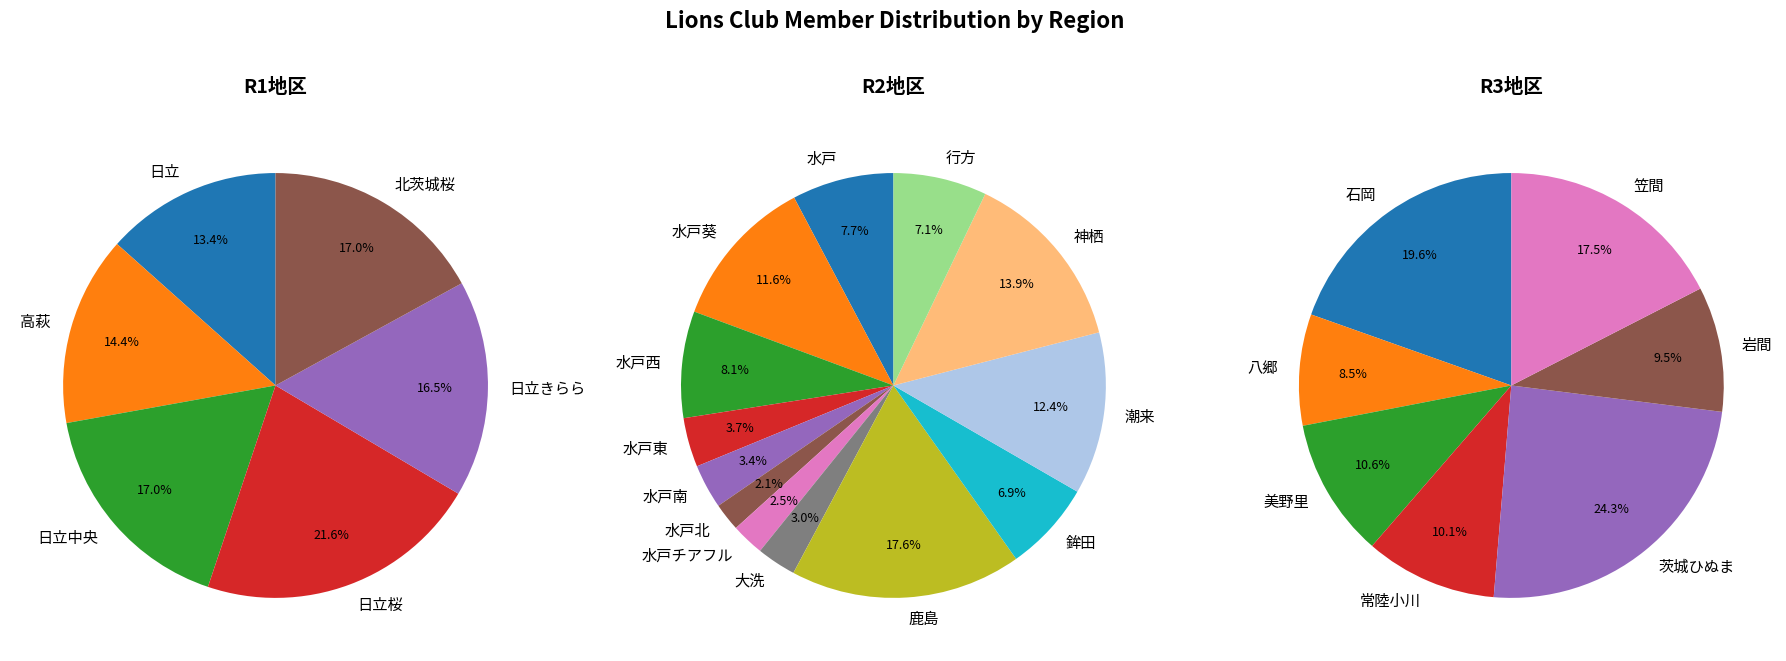

Which category has the smallest portion of the pie?

日立